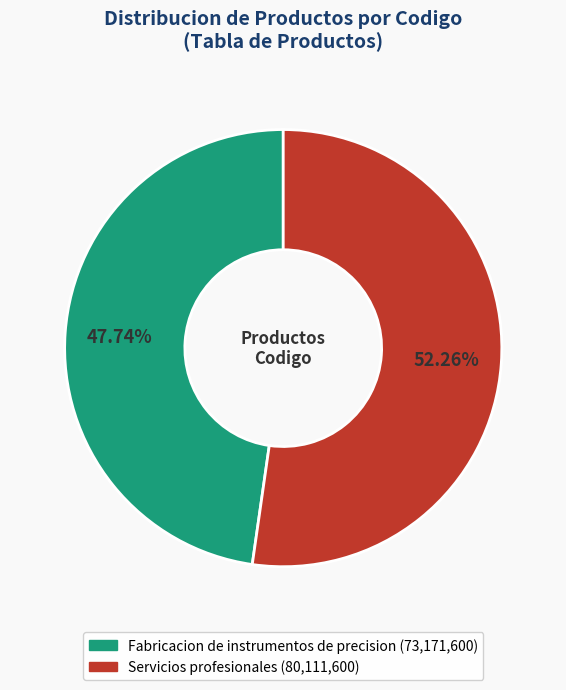

To the nearest percent, what is the average slice percentage?

50%